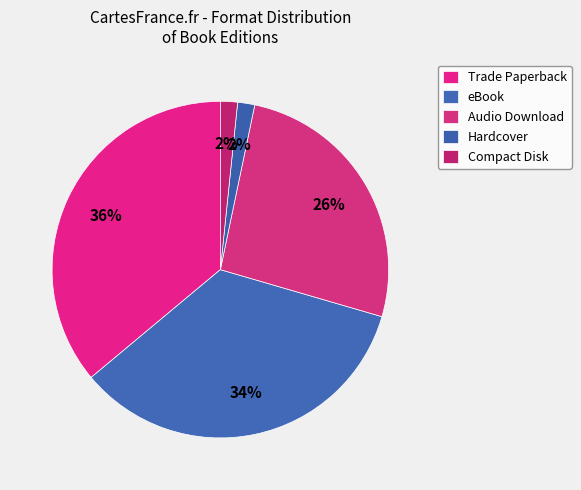

Does eBook represent more than half of the total?

No